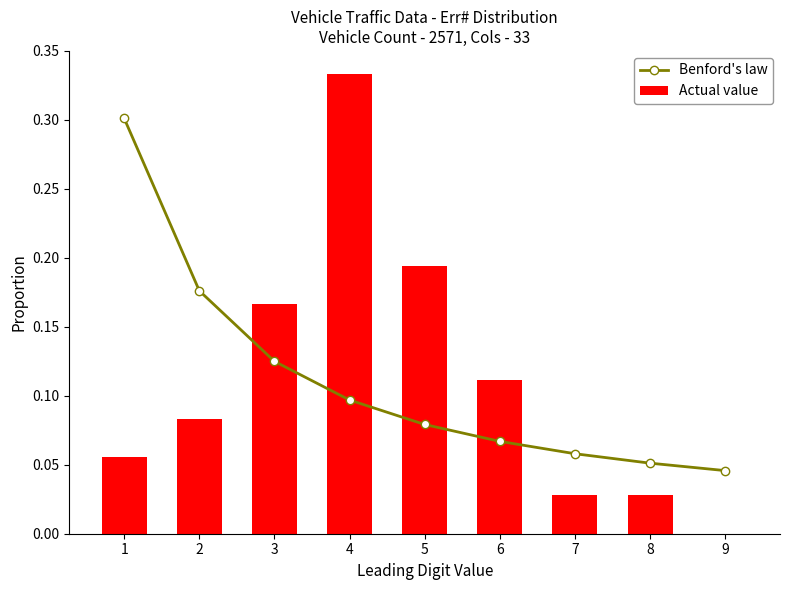

Reading right to left, what are all the values shown in this chart?

Benford's law: 9=0.0	8=0.1	7=0.1	6=0.1	5=0.1	4=0.1	3=0.1	2=0.2	1=0.3
Actual value: 9=0.0	8=0.0	7=0.0	6=0.1	5=0.2	4=0.3	3=0.2	2=0.1	1=0.1